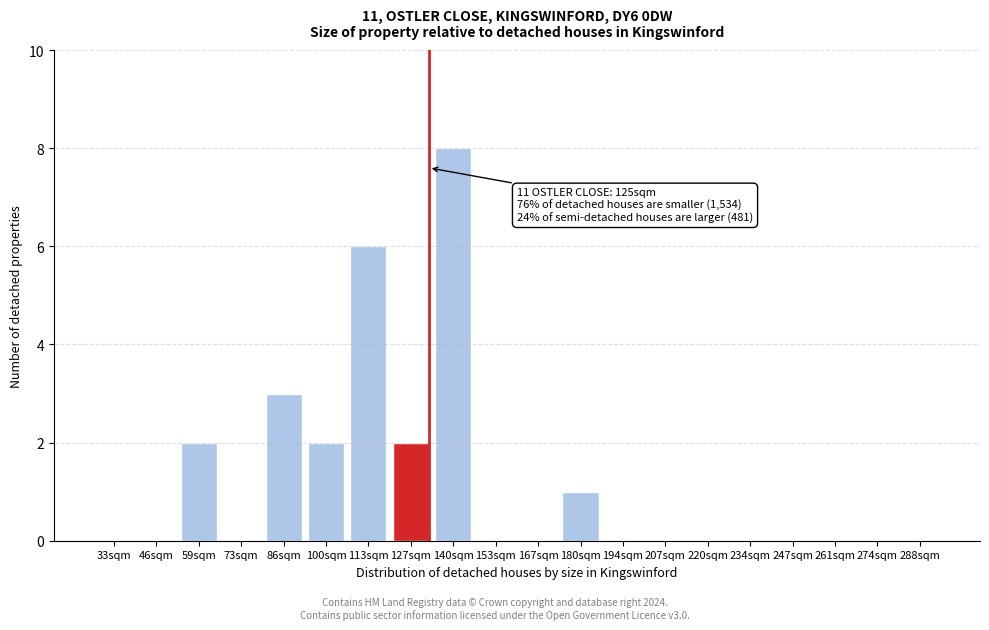

Reading left to right, list all the values displayed in this chart.

33sqm=0	46sqm=0	59sqm=2	73sqm=0	86sqm=3	100sqm=2	113sqm=6	127sqm=2	140sqm=8	153sqm=0	167sqm=0	180sqm=1	194sqm=0	207sqm=0	220sqm=0	234sqm=0	247sqm=0	261sqm=0	274sqm=0	288sqm=0